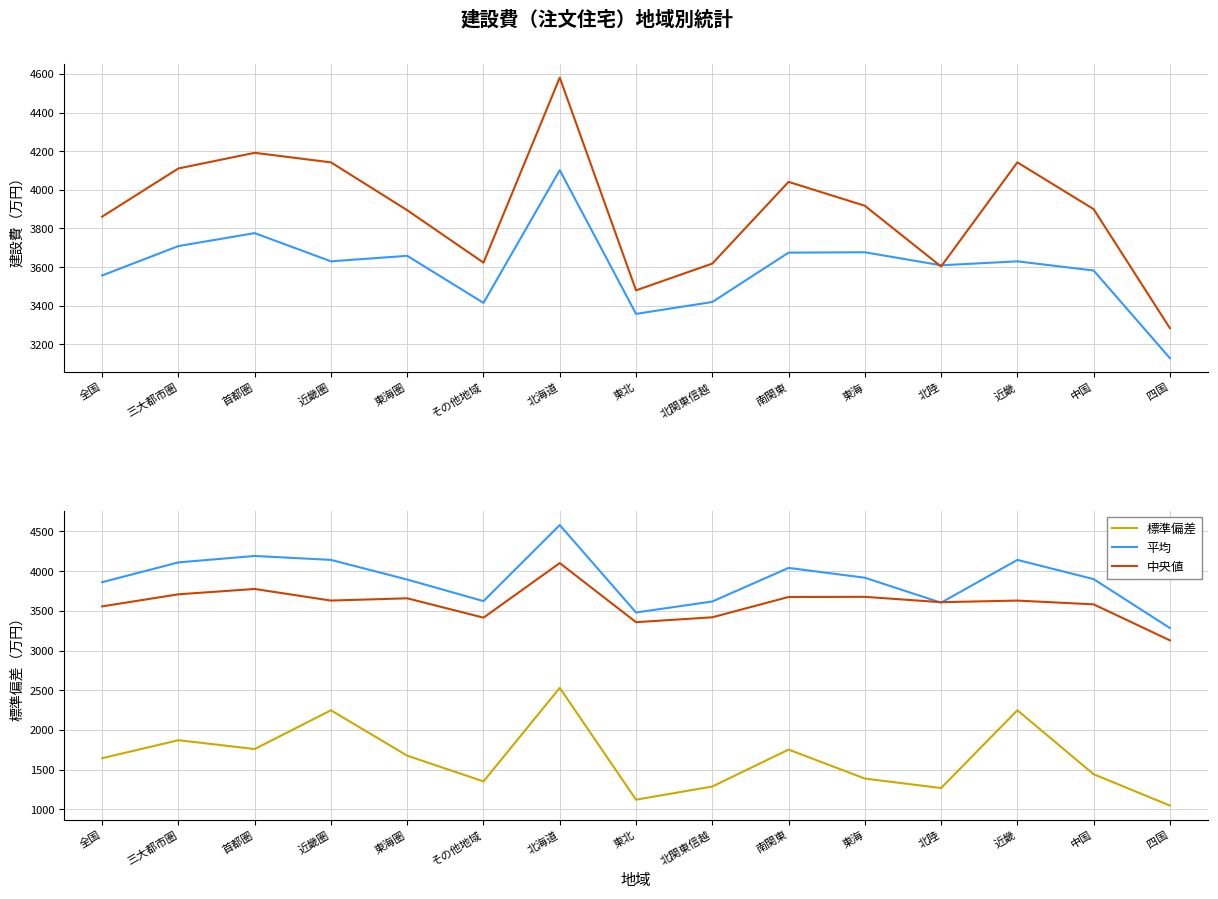

What value does the 中央値 series have at 東海圏?

3658.5